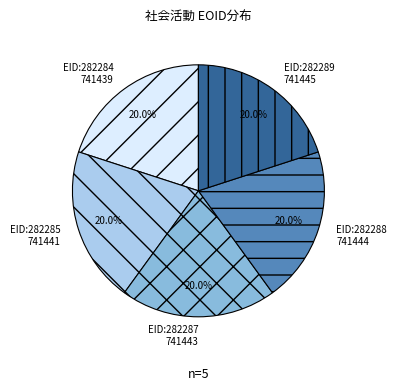

Is there a majority slice in this chart?

No